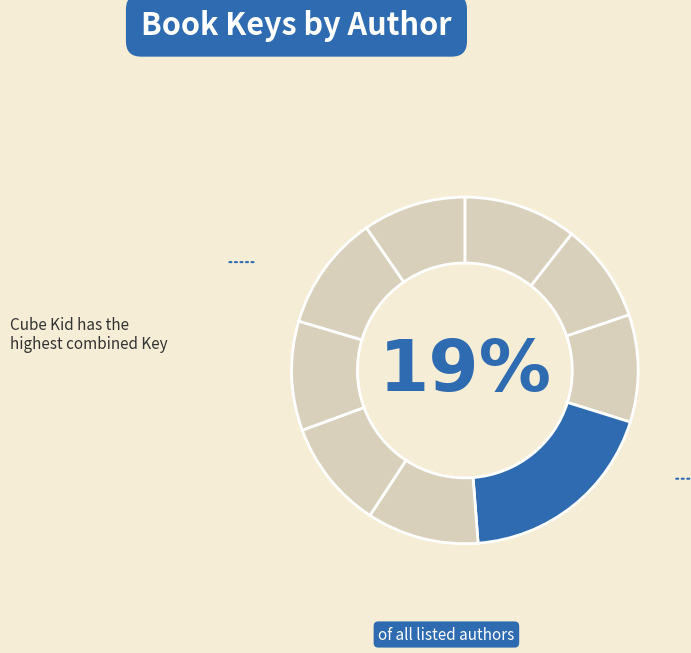

The Wanda Coven slice represents 1% of the pie. True or false?

False